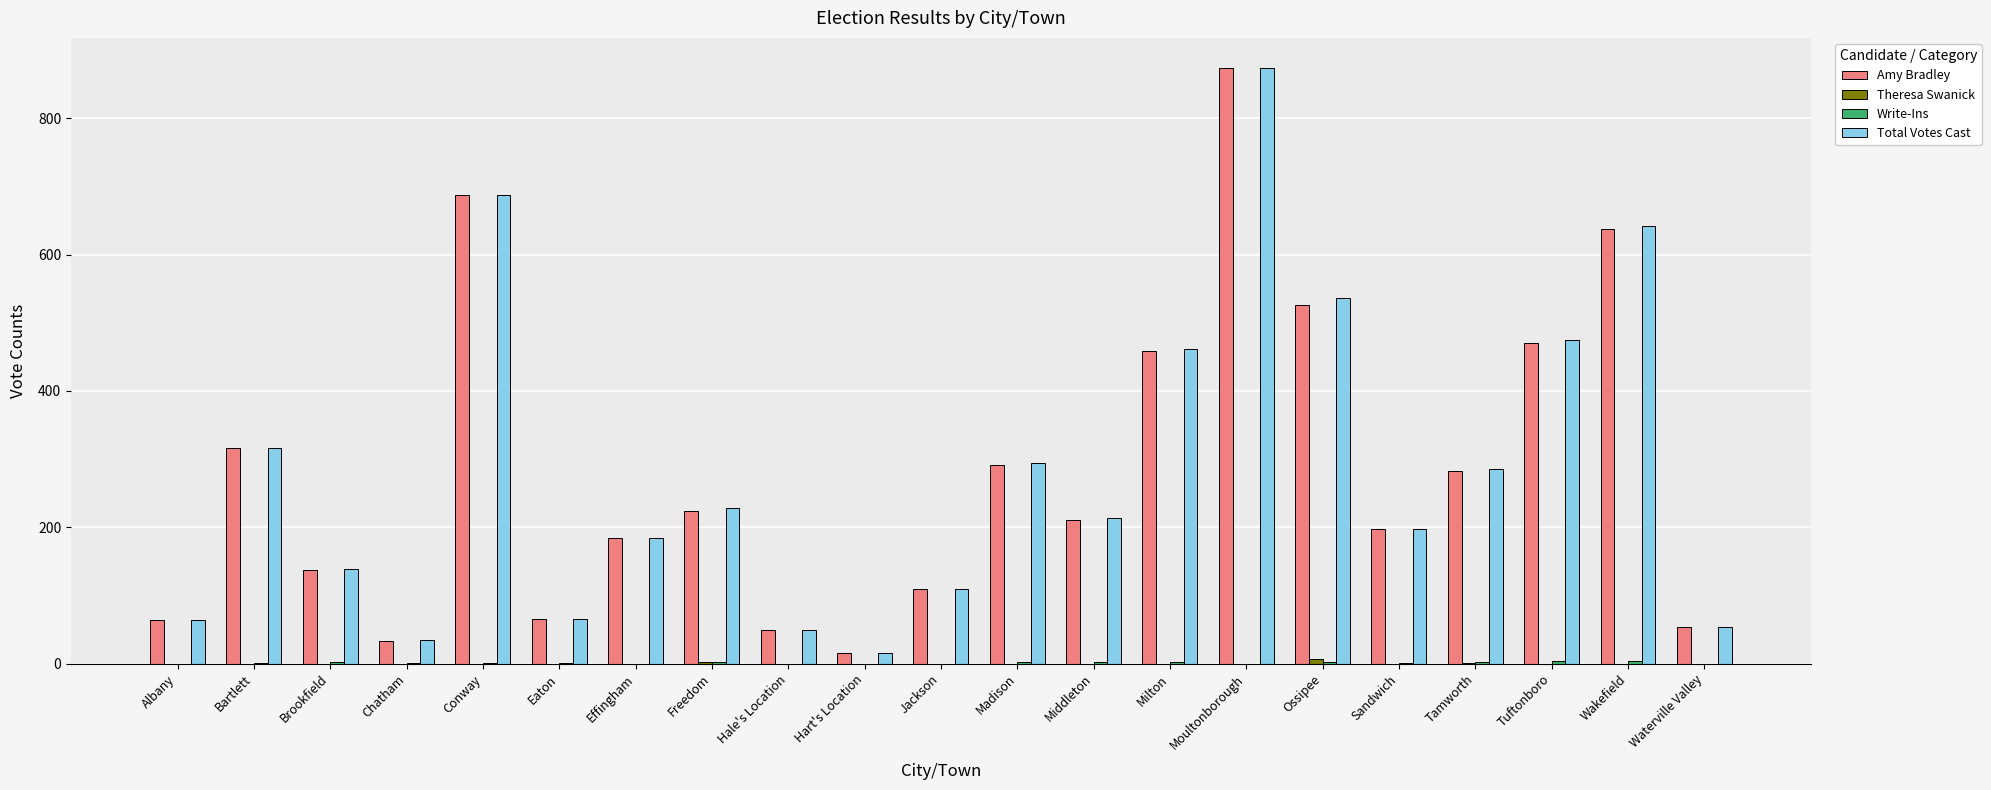

Does the chart contain stacked bars?

No